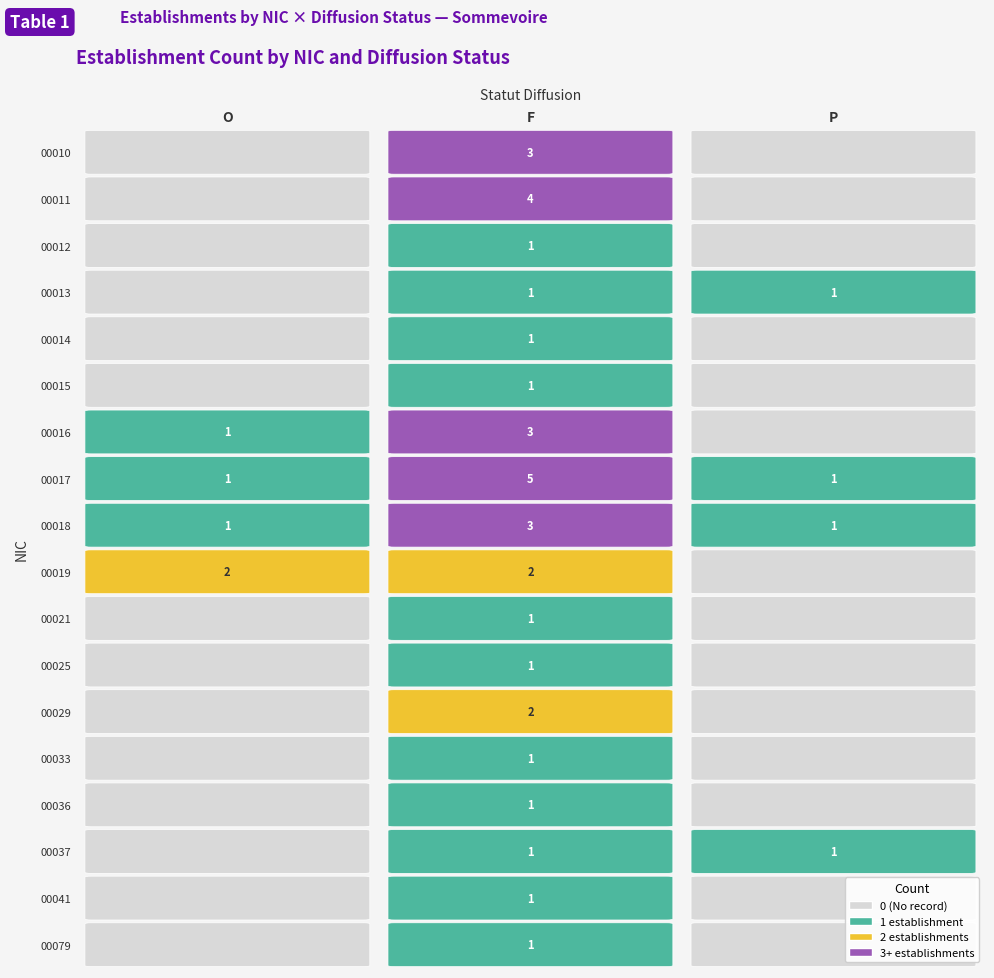

What is the spread (max minus min) of values at 1?

4